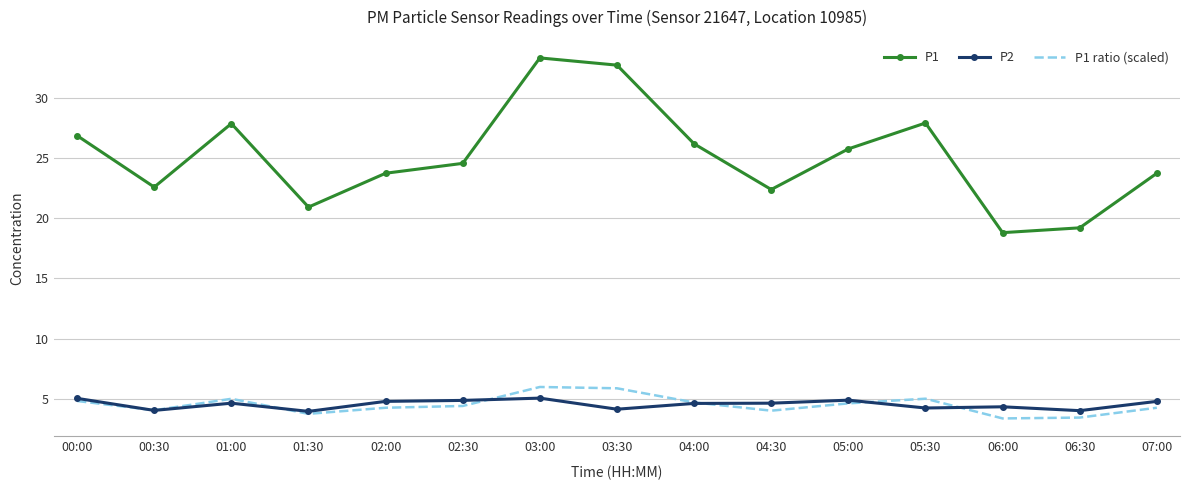

What is the total value across all series at 04:00?

35.5